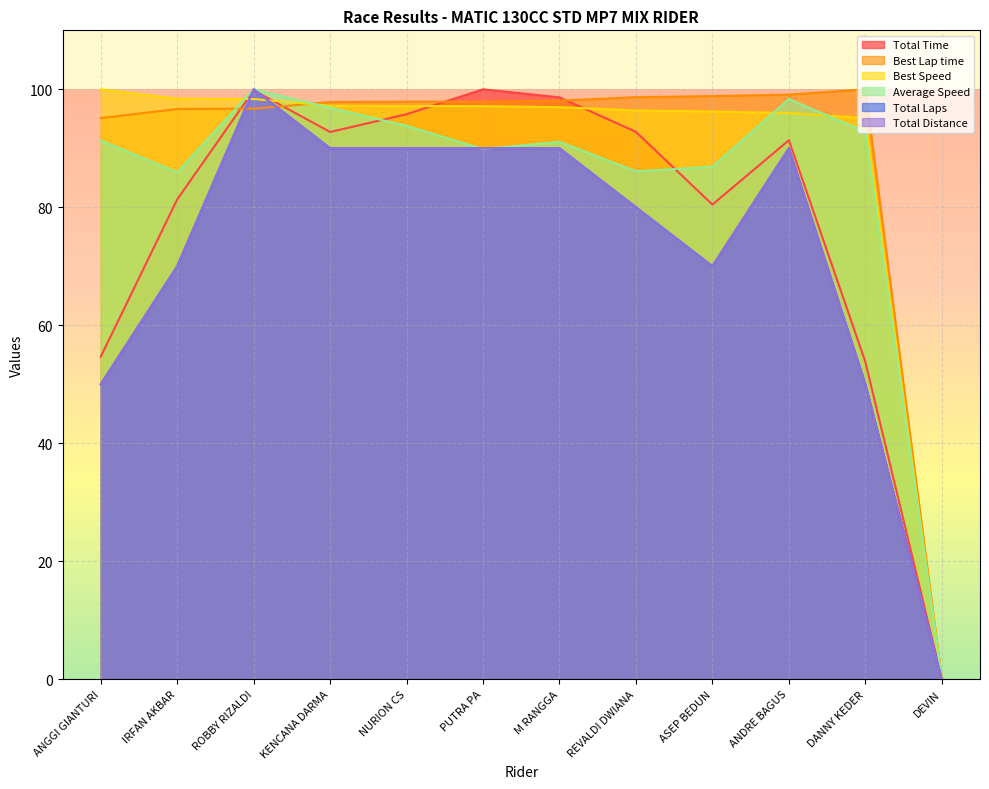

What position from the right is IRFAN AKBAR?

11